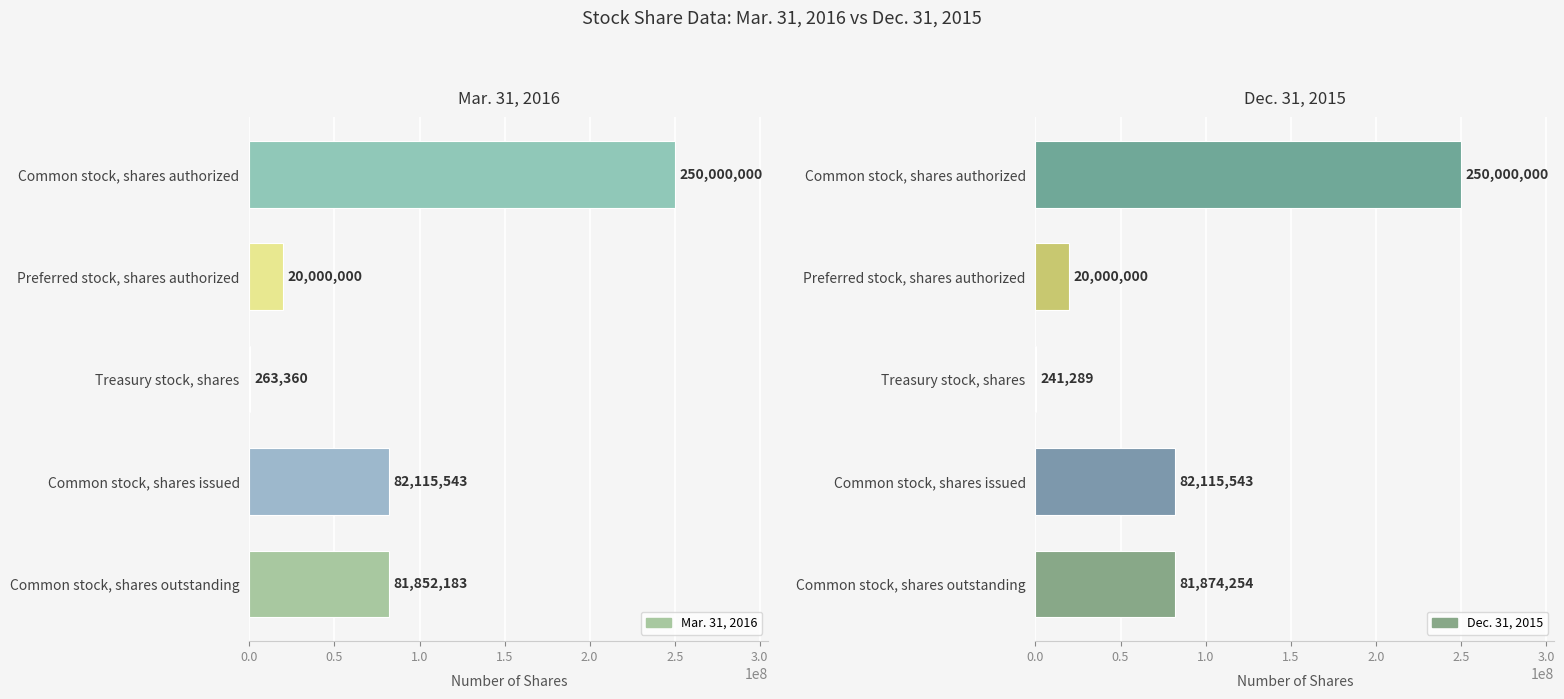

Is the value of Dec. 31, 2015 at Common stock, shares issued greater than the value of Mar. 31, 2016 at Common stock, shares outstanding?

Yes